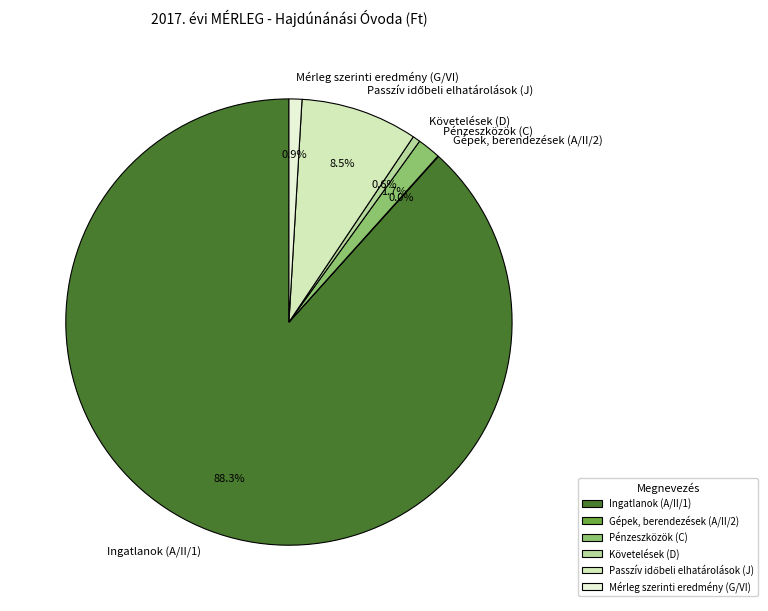

Which has a higher value, Mérleg szerinti eredmény (G/VI) or Pénzeszközök (C)?

Pénzeszközök (C)